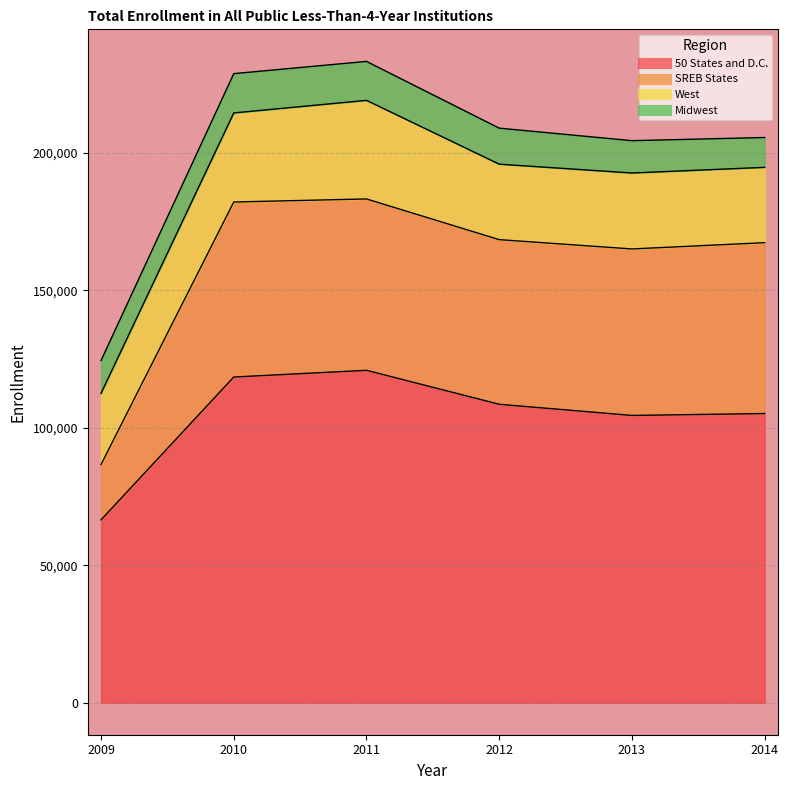

True or false: SREB States and 50 States and D.C. intersect in this chart.

False